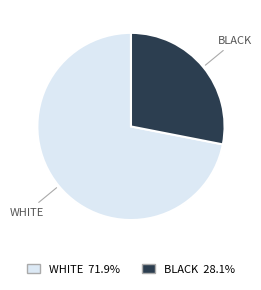

Is there a majority slice in this chart?

Yes